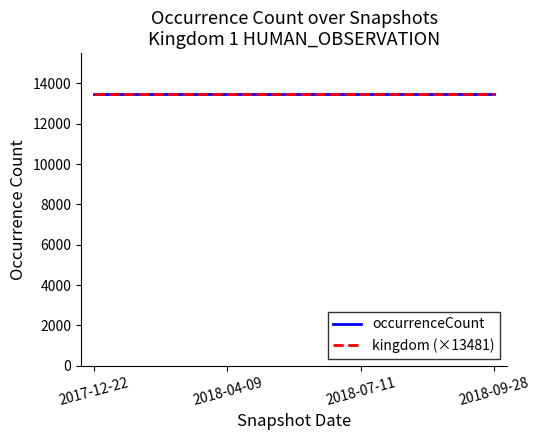

At 2018-04-09, list the series in order from largest to smallest.

occurrenceCount, kingdom